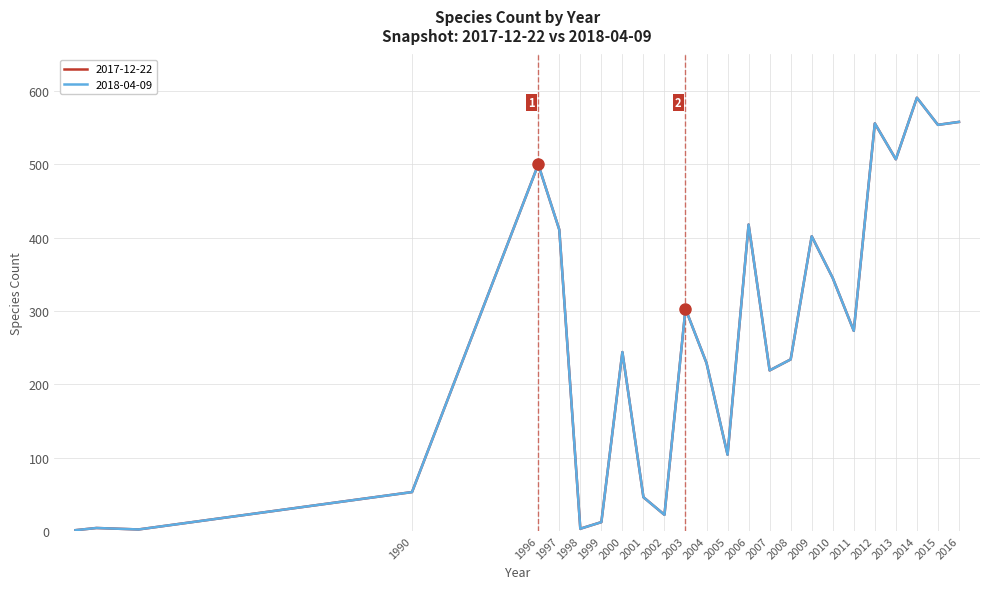

Which series has the widest spread of values?

2017-12-22